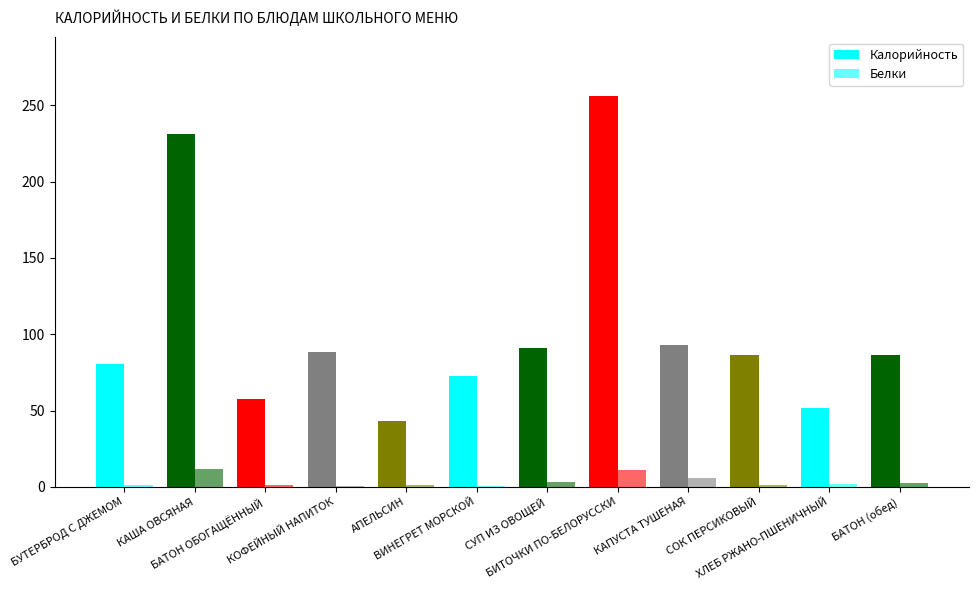

How many groups of bars are there?

12